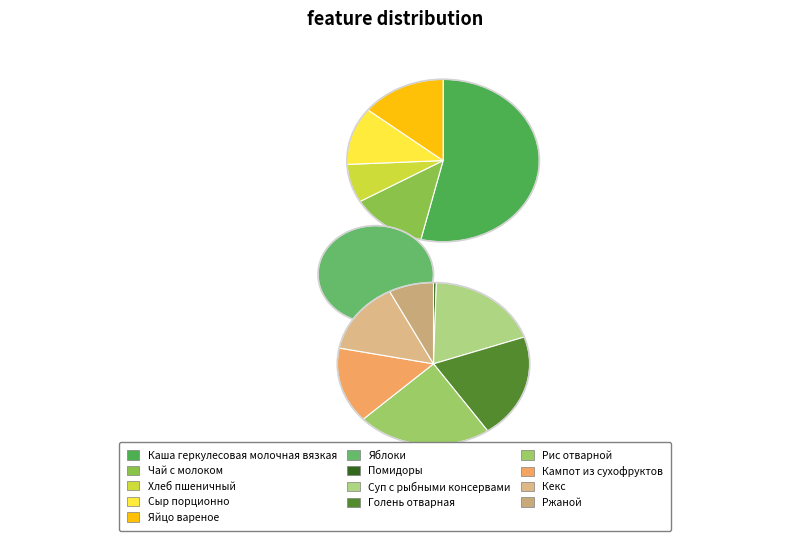

How many segments does this pie chart have?

13